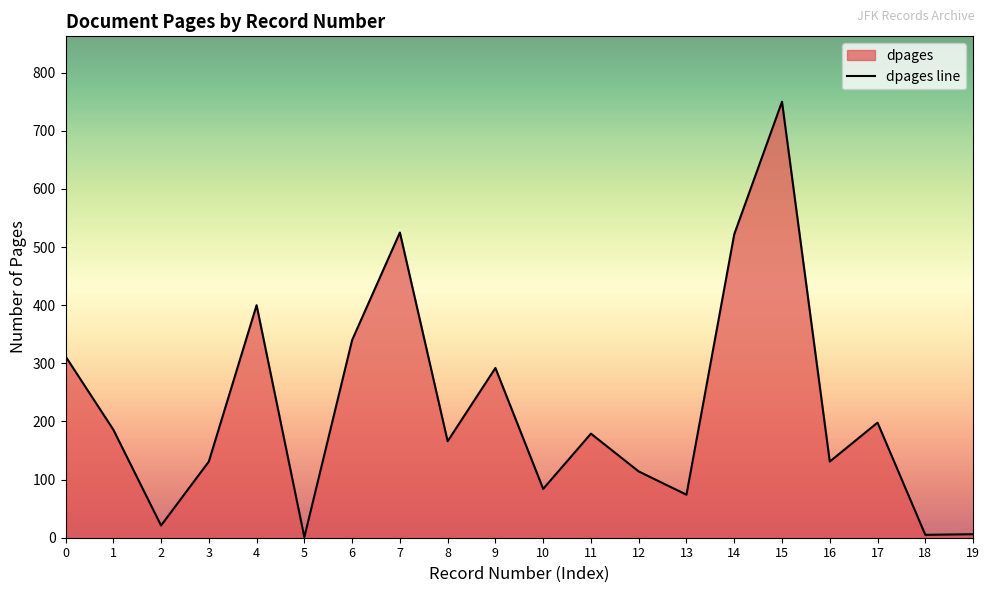

What is the minimum value shown in the chart?

1